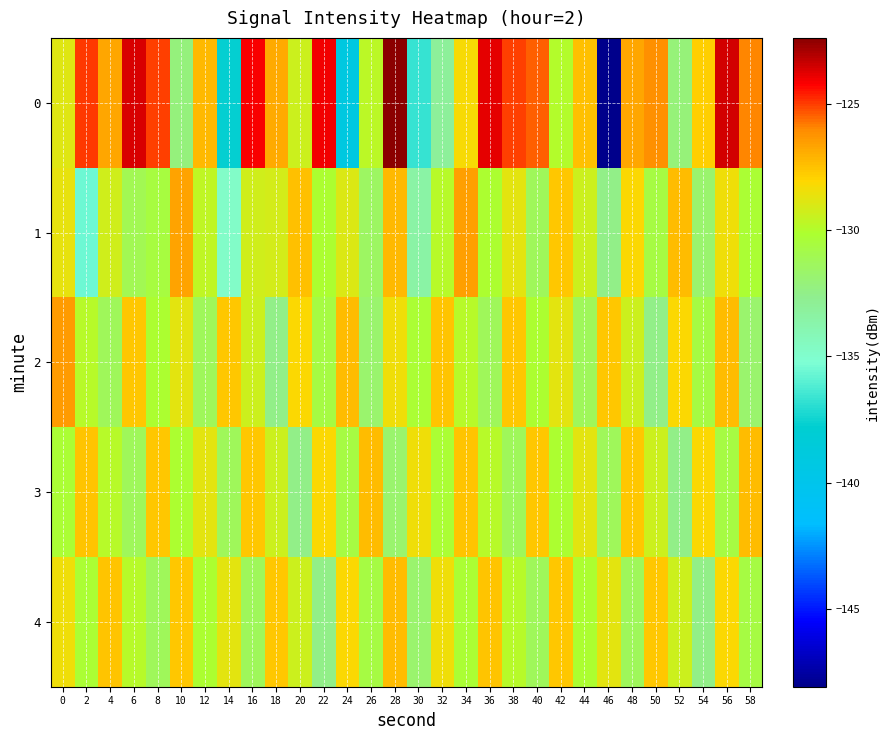

What is the difference between the highest and lowest values at 52?

5.1